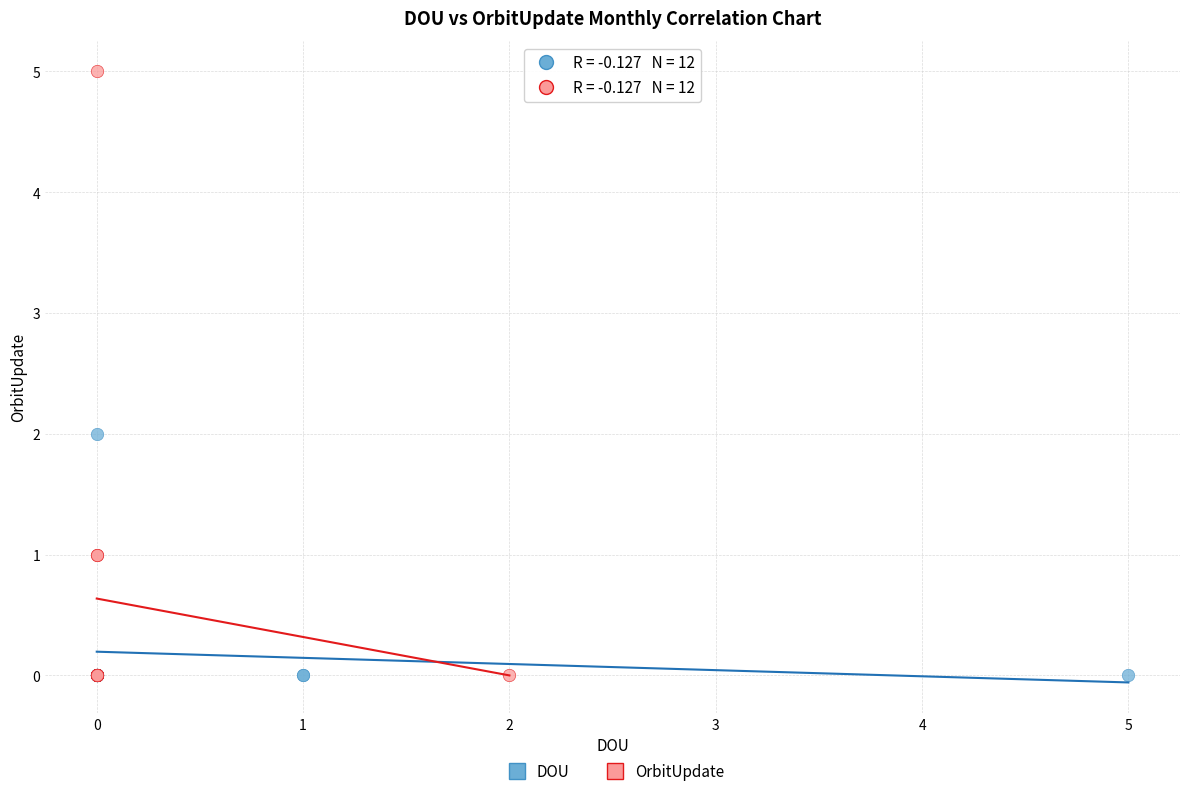

Which series has the largest Y range (max minus min)?

OrbitUpdate